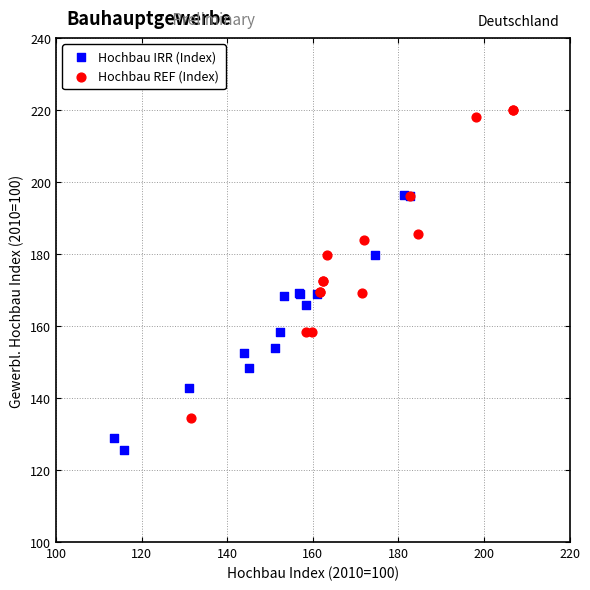

Which series contains the highest Y value?

Hochbau REF (Index)